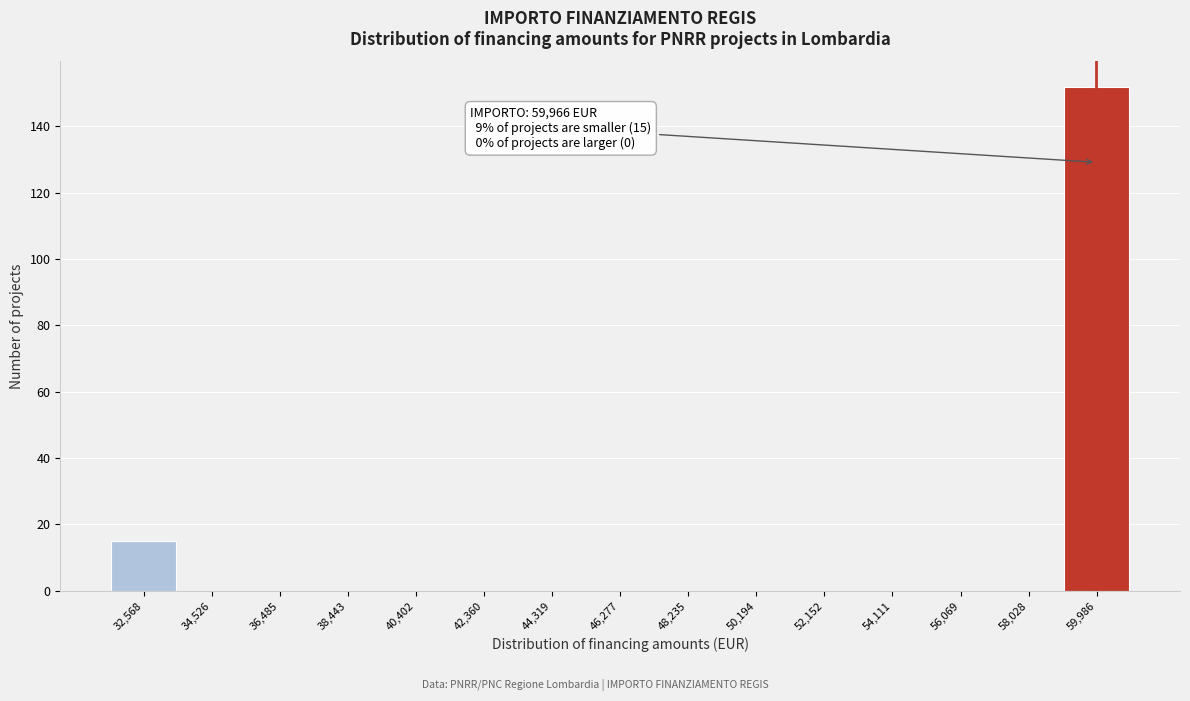

Which range on the x-axis has the tallest bar?

59000 to 61000